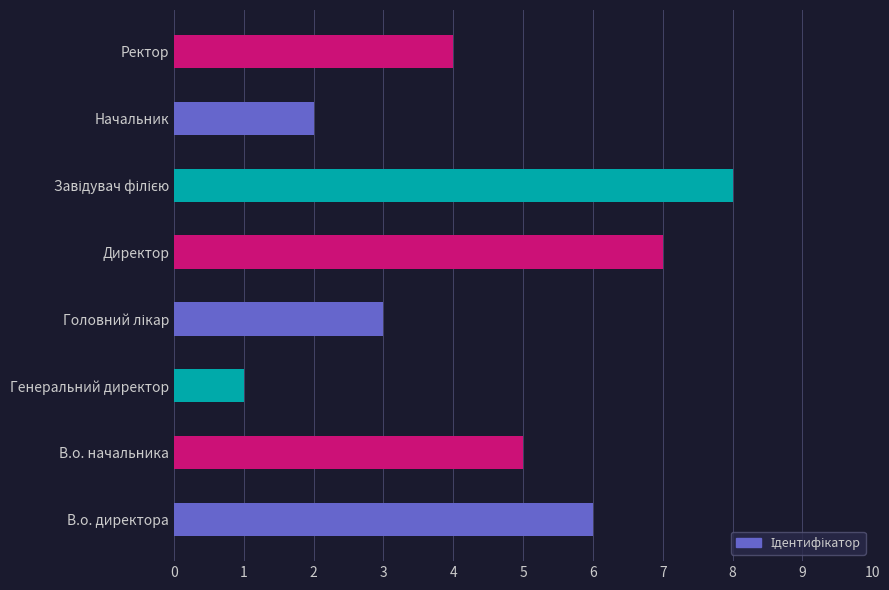

Which label corresponds to the smallest value in the chart?

Генеральний директор